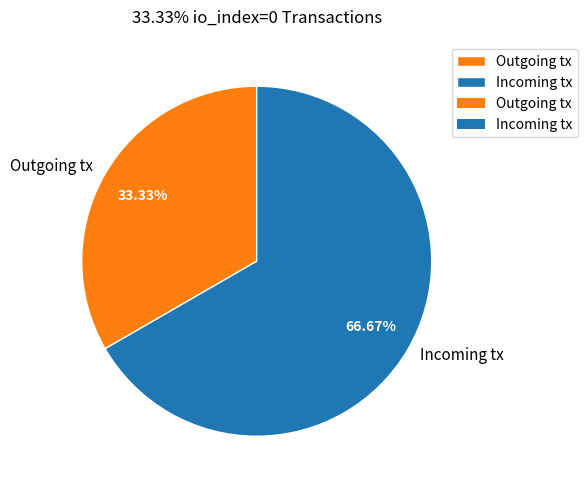

Count the number of slices in the pie.

2